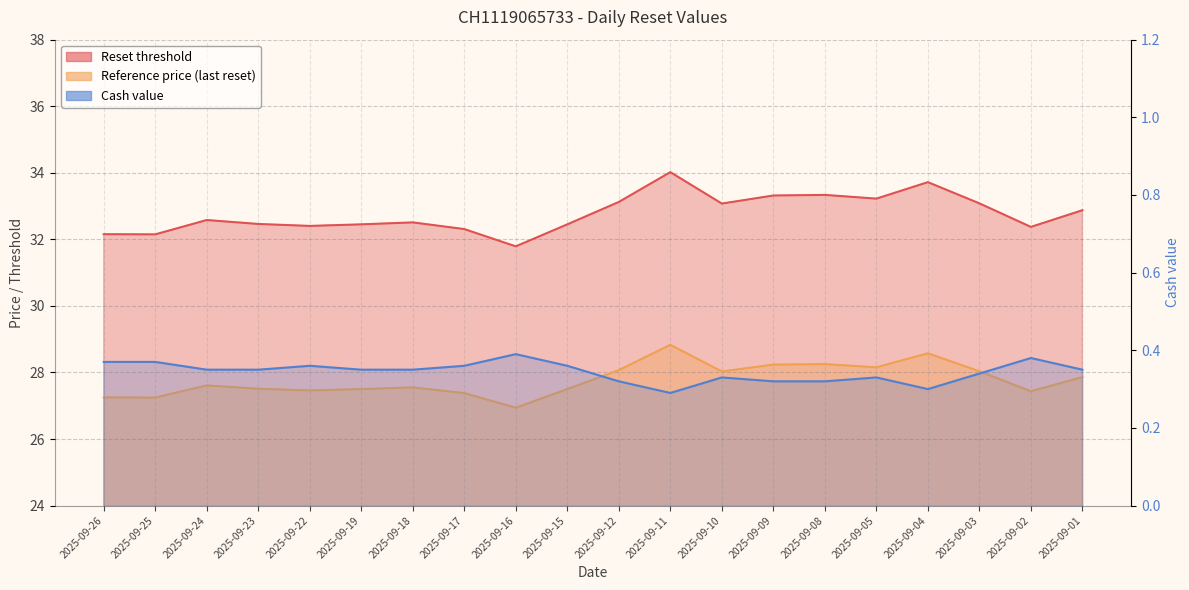

True or false: Reset threshold has a value of 50.8 at 2025-09-24.

False